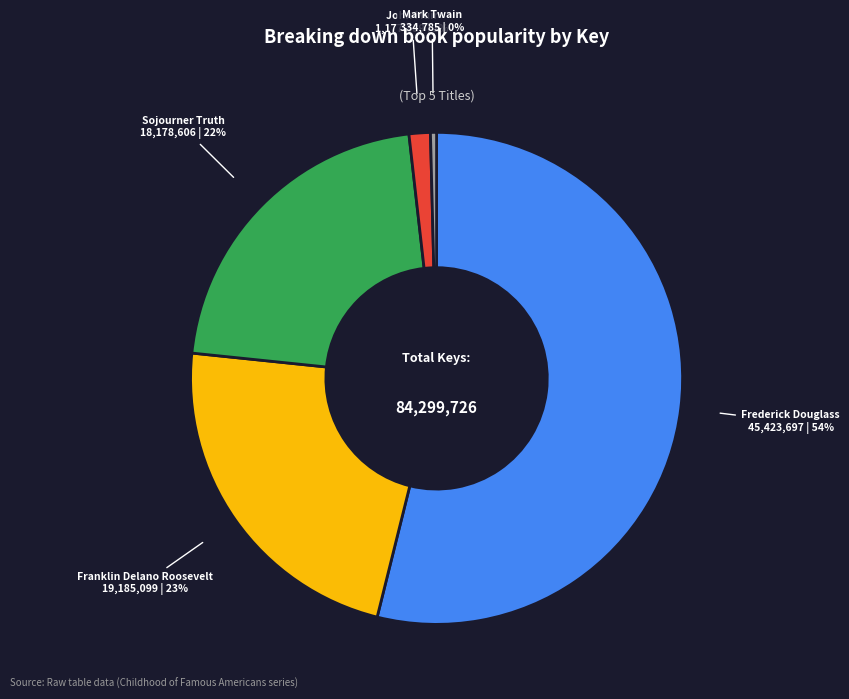

Is there a majority slice in this chart?

Yes